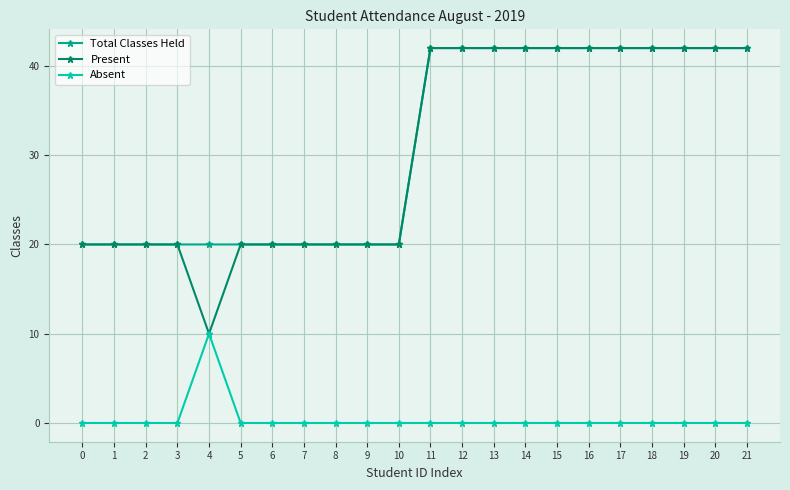

What are all the series names shown in the legend?

Total Classes Held, Present, Absent